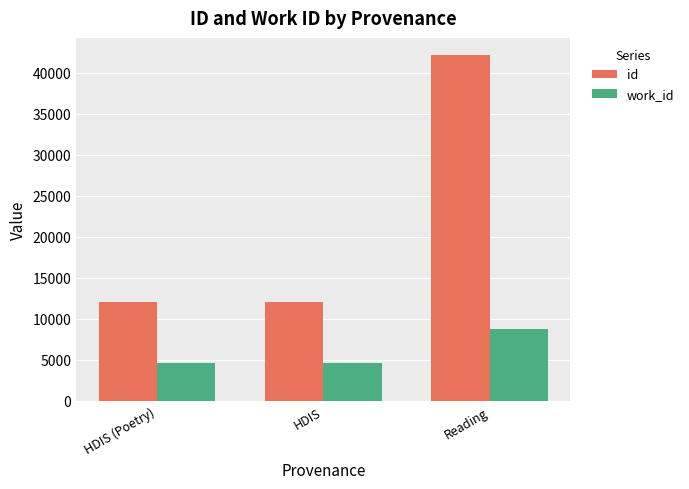

What position from the left is HDIS (Poetry)?

1